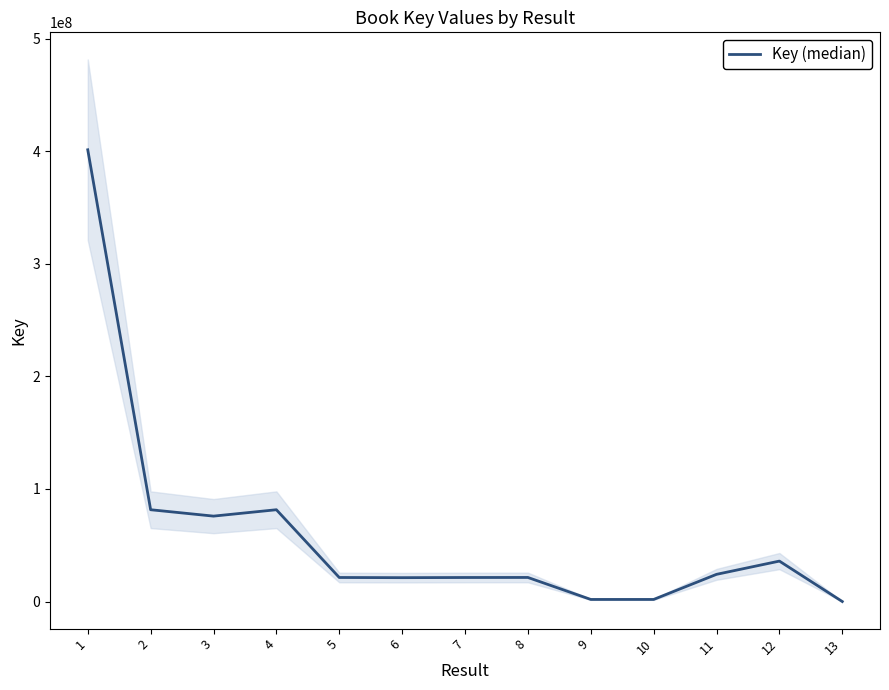

Reading left to right, transcribe all the data shown in this chart.

1=401408417	2=81567069	3=75892442	4=81566535	5=21355672	6=21202687	7=21345644	8=21386803	9=1847687	10=1847659	11=24155549	12=35925522	13=1075